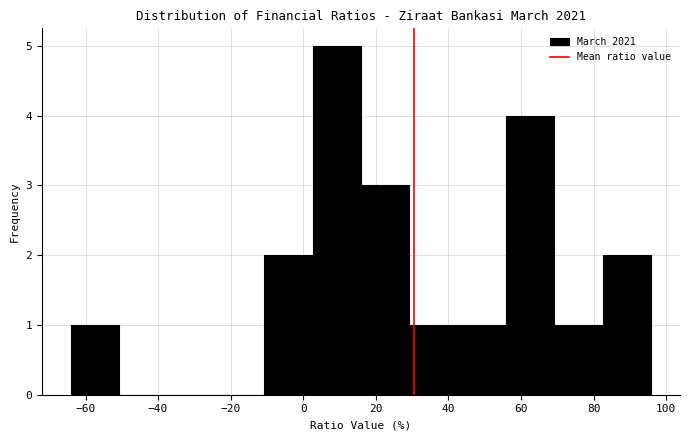

Over which range of the x-axis is the bar tallest?

2 to 16